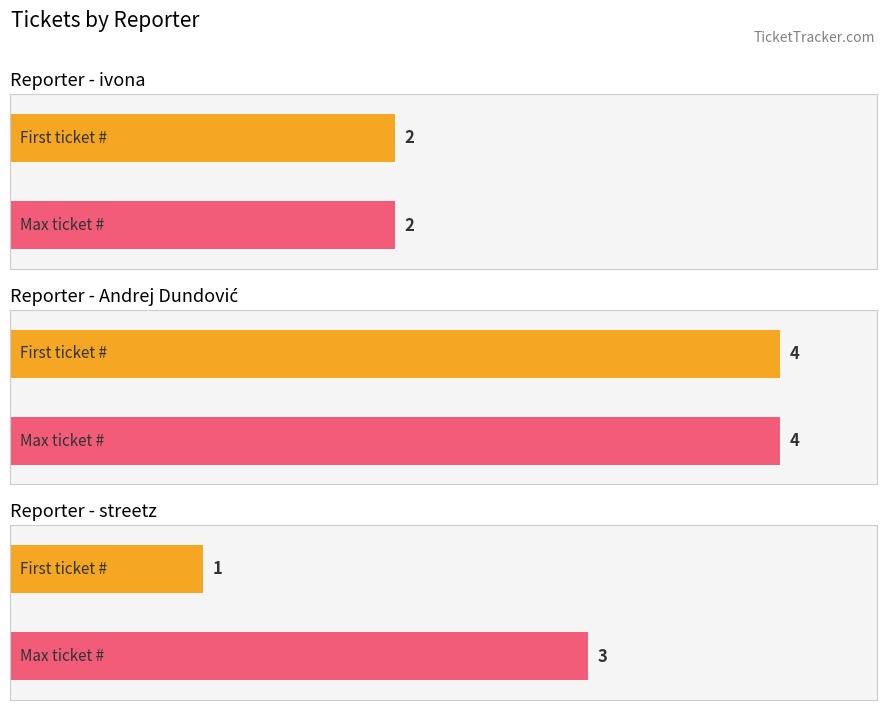

True or false: the data shows 1 at Andrej Dundović.

False